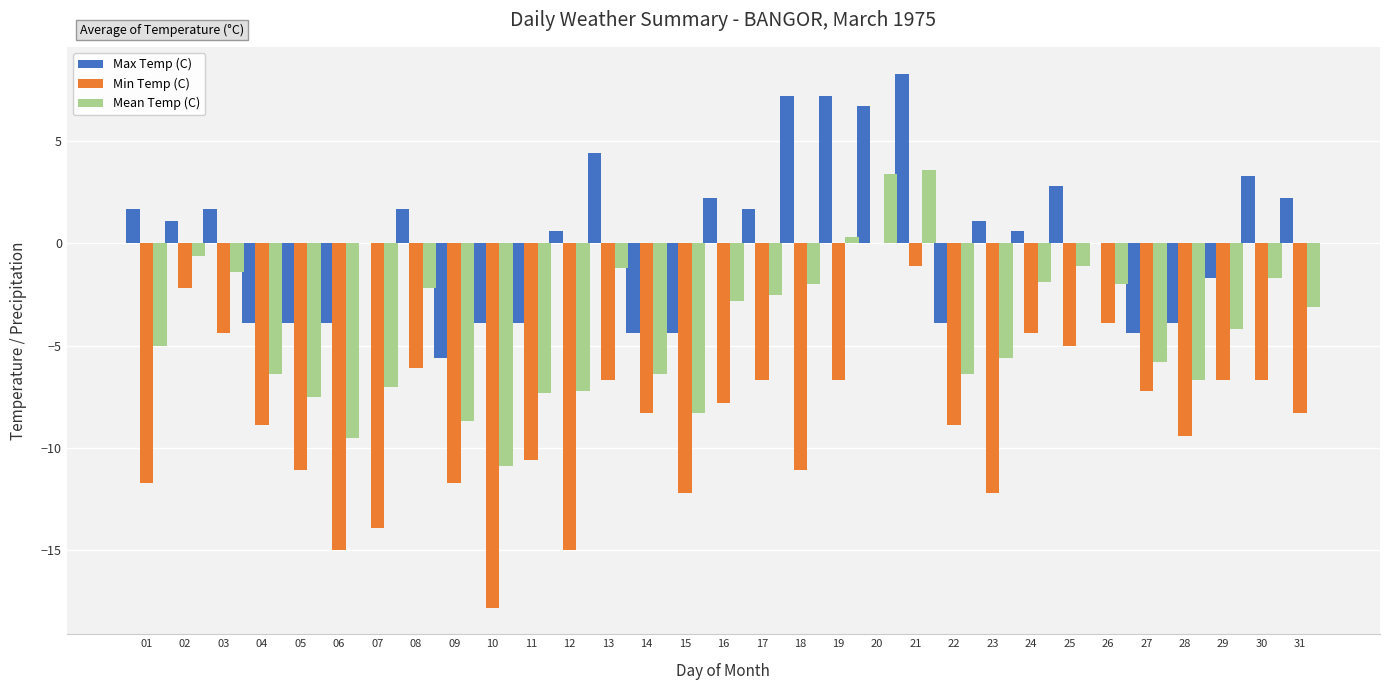

How many categories are shown in the chart?

31